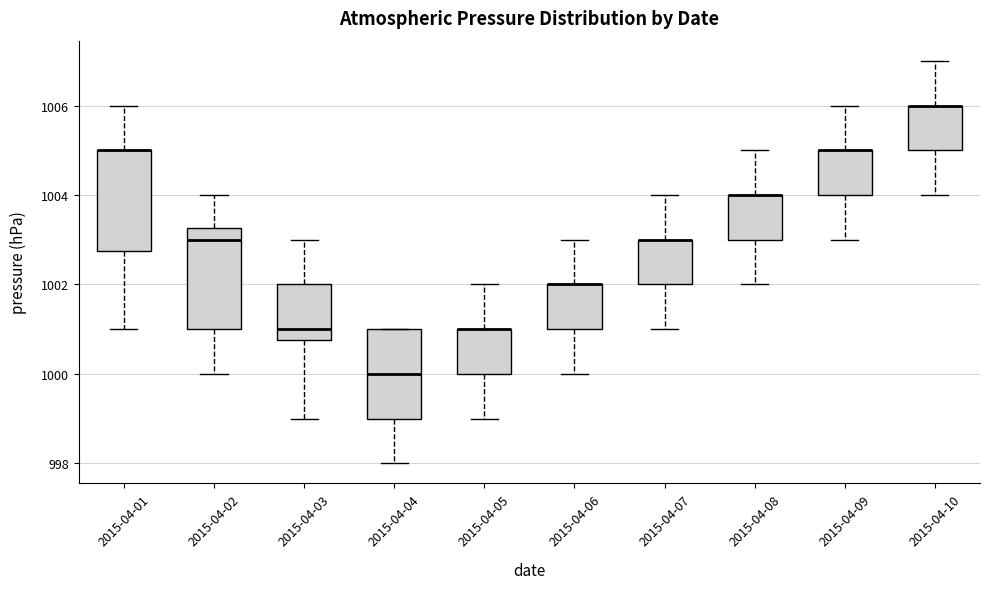

Reading left to right, read every box against the y-axis: the position of its median line, the range the box covers, and the ends of its whiskers. The values are not printed on the chart, so give them approximately, as read against the axis.

2015-04-01: median 1005.0 (drawn on the box's upper edge), box 1002.8 to 1005.0, whiskers 1001.0 to 1006.0
2015-04-02: median 1003.0, box 1001.0 to 1003.2, whiskers 1000.0 to 1004.0
2015-04-03: median 1001.0, box 1000.8 to 1002.0, whiskers 999.0 to 1003.0
2015-04-04: median 1000.0, box 999.0 to 1001.0, whiskers 998.0 to 1001.0
2015-04-05: median 1001.0 (drawn on the box's upper edge), box 1000.0 to 1001.0, whiskers 999.0 to 1002.0
2015-04-06: median 1002.0 (drawn on the box's upper edge), box 1001.0 to 1002.0, whiskers 1000.0 to 1003.0
2015-04-07: median 1003.0 (drawn on the box's upper edge), box 1002.0 to 1003.0, whiskers 1001.0 to 1004.0
2015-04-08: median 1004.0 (drawn on the box's upper edge), box 1003.0 to 1004.0, whiskers 1002.0 to 1005.0
2015-04-09: median 1005.0 (drawn on the box's upper edge), box 1004.0 to 1005.0, whiskers 1003.0 to 1006.0
2015-04-10: median 1006.0 (drawn on the box's upper edge), box 1005.0 to 1006.0, whiskers 1004.0 to 1007.0